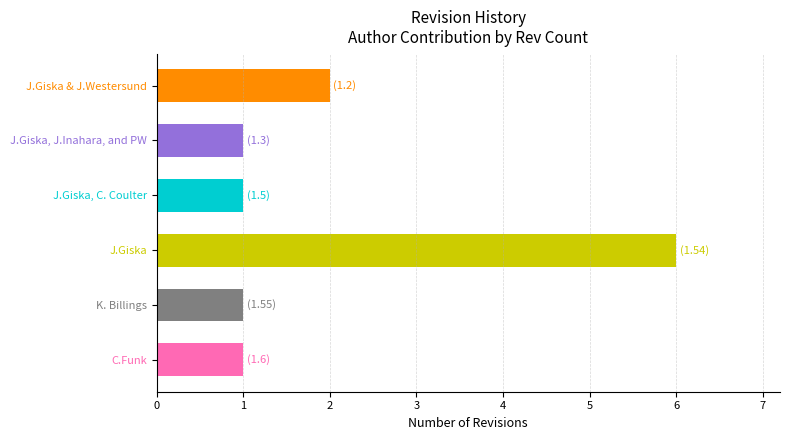

Count the values in the range 1 to 2.

5